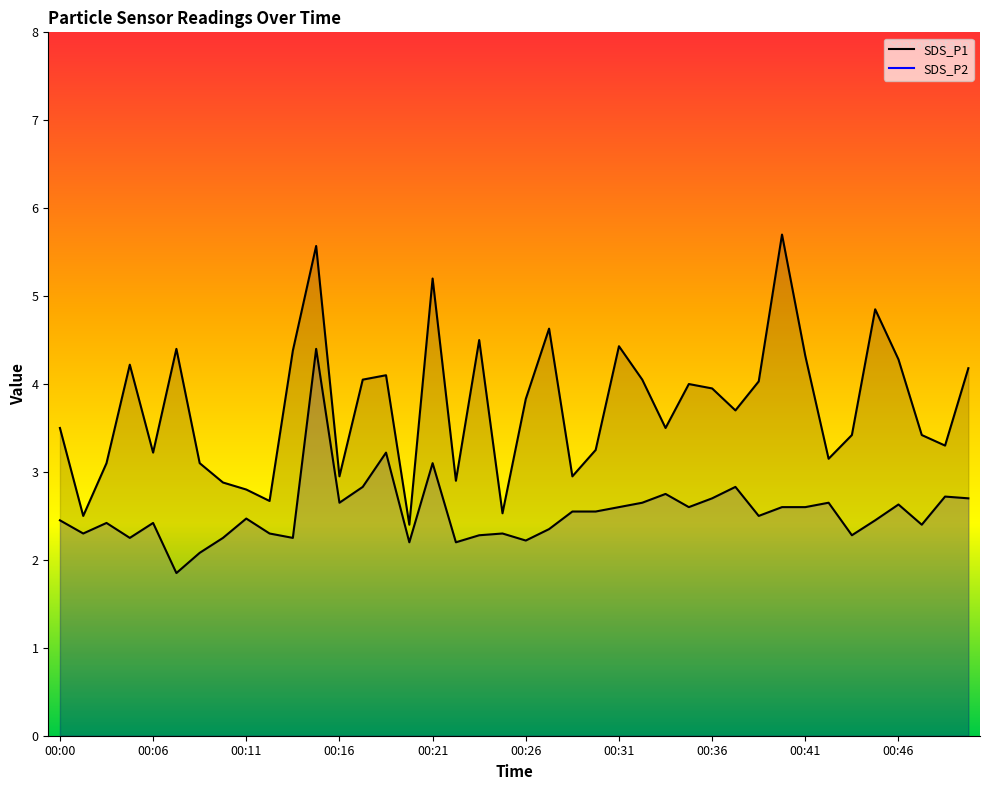

Does the chart display data point markers on the line(s)?

No